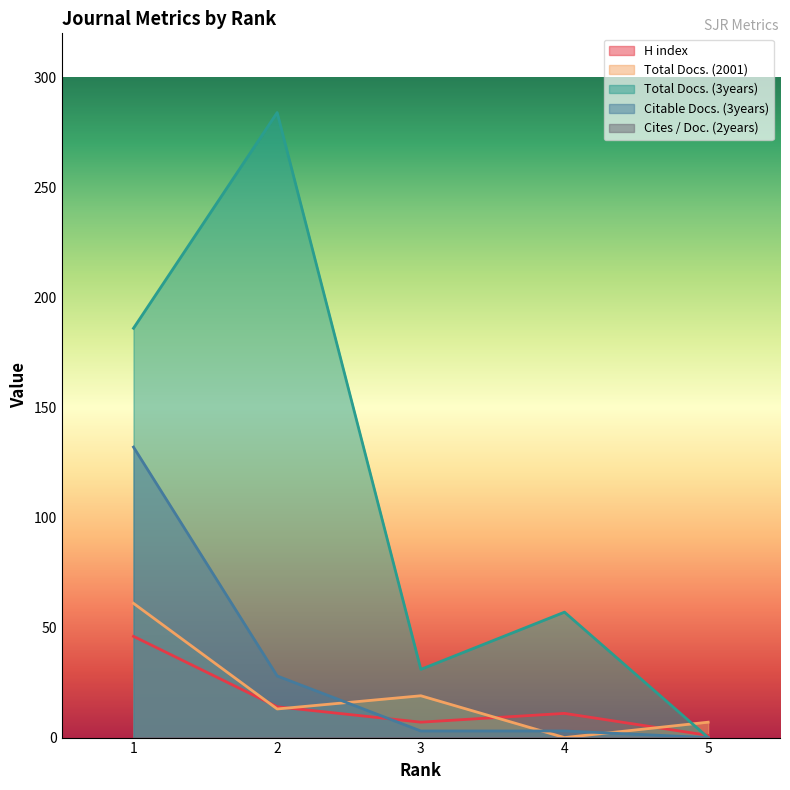

True or false: Citable Docs. (3years) and Total Docs. (3years) cross at least once.

False